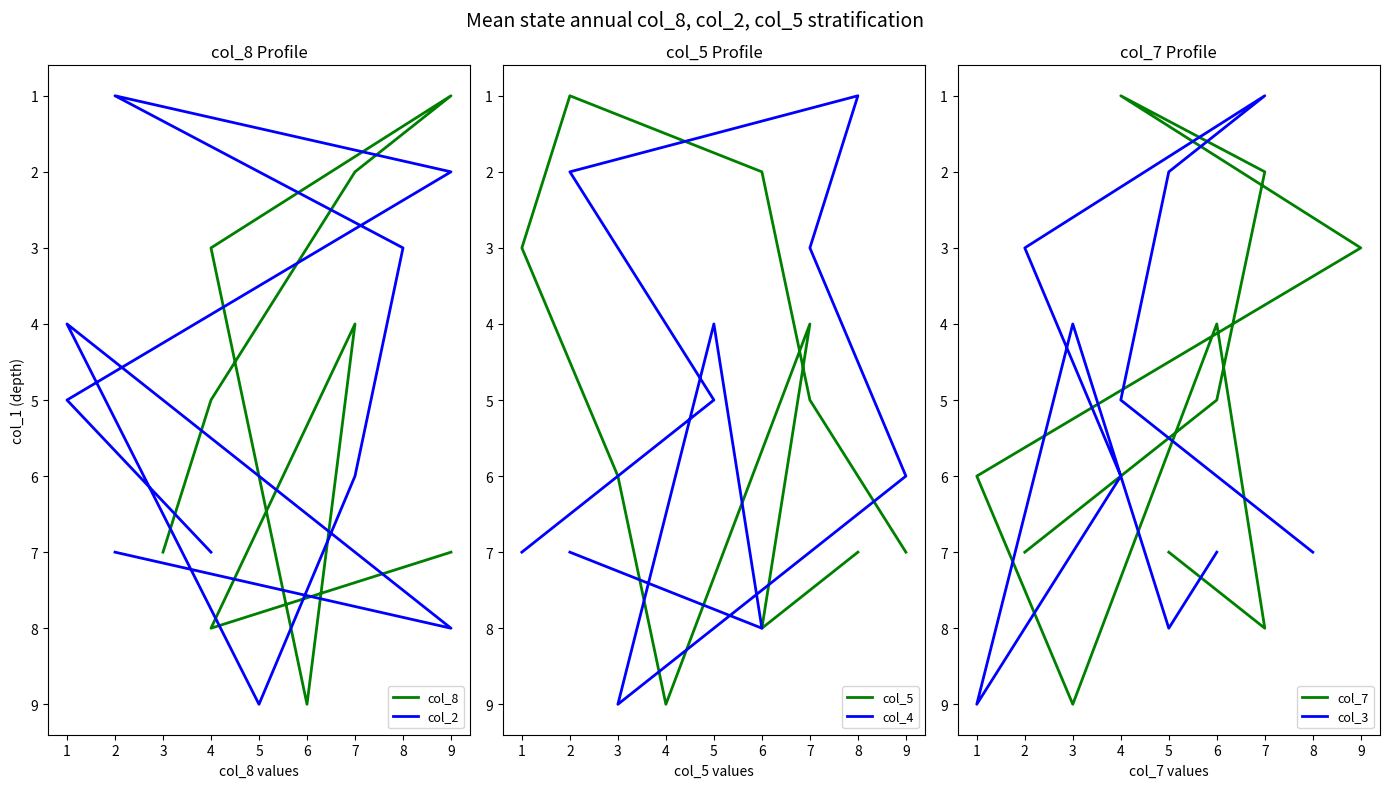

Which has a higher value, 7 or 7?

7